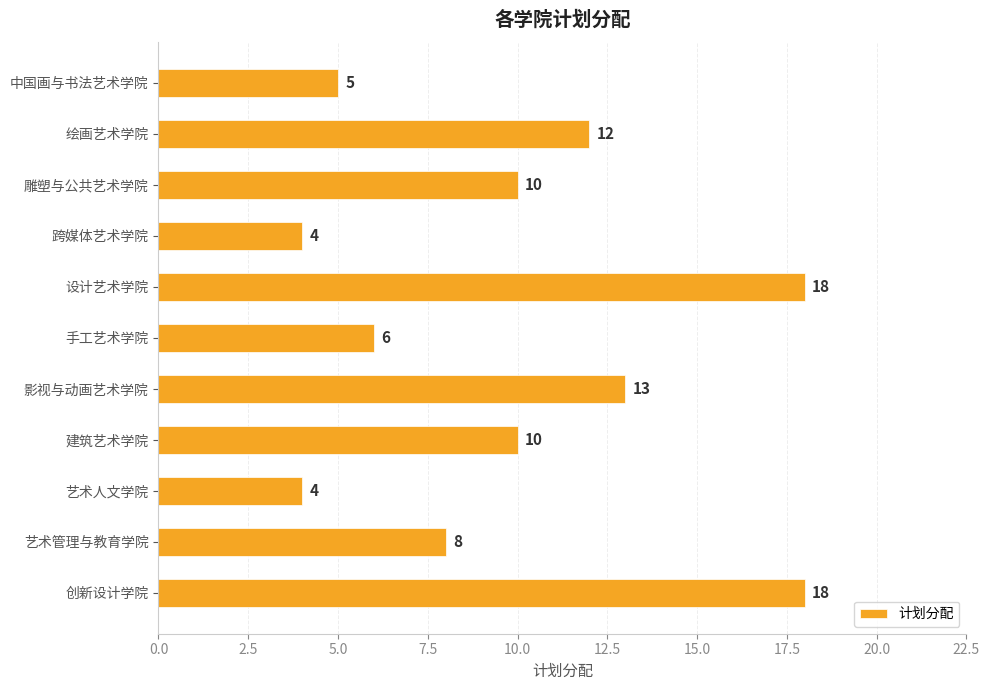

What is the approximate value at 雕塑与公共艺术学院?

10